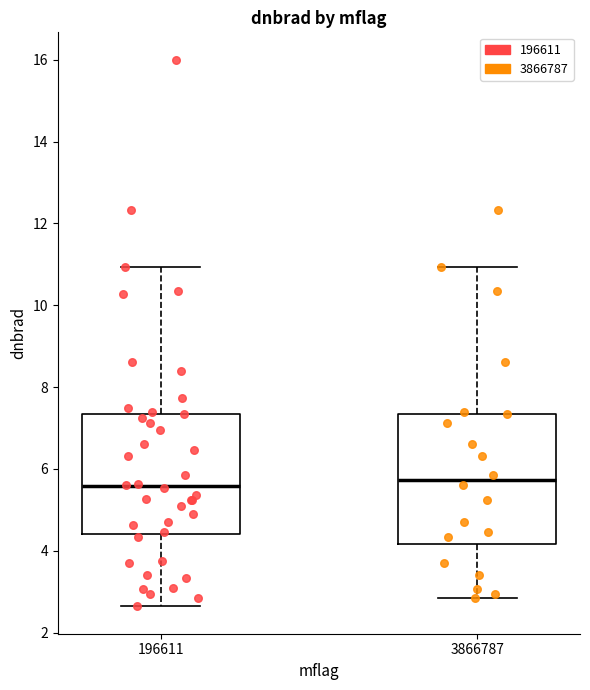

Reading left to right, read every box against the y-axis: the position of its median line, the range the box covers, and the ends of its whiskers. The values are not printed on the chart, so give them approximately, as read against the axis.

196611: median 5.6, box 4.4 to 7.4, whiskers 2.6 to 11.0
3866787: median 5.8, box 4.2 to 7.4, whiskers 2.8 to 11.0